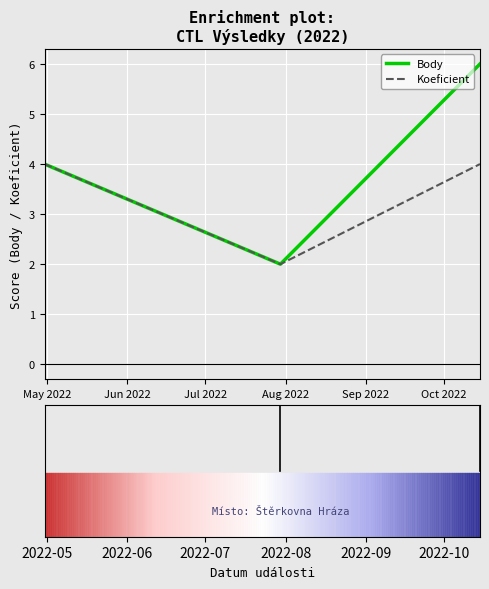

What is the difference between the maximum and minimum values in the Body series?

4